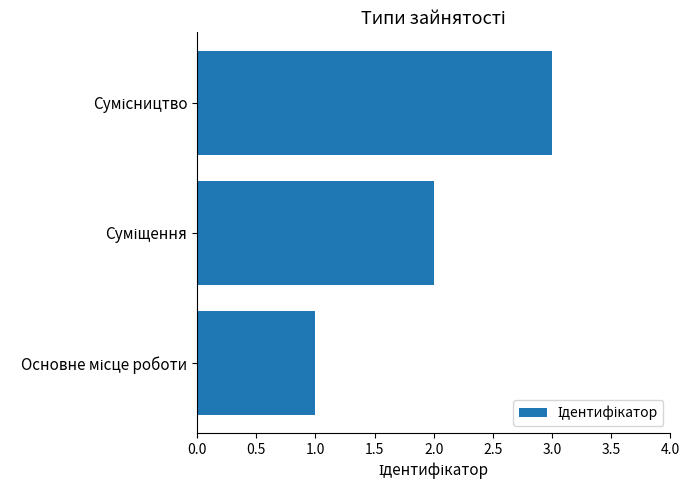

What is the greatest value displayed?

3